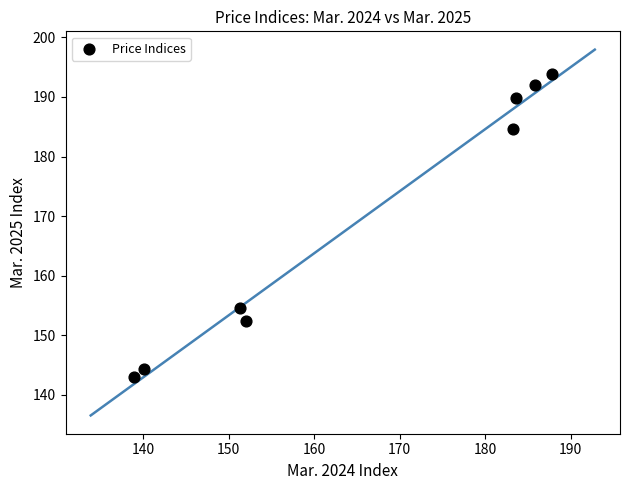

What Y value in the scatter plot is closest to 168?

154.5